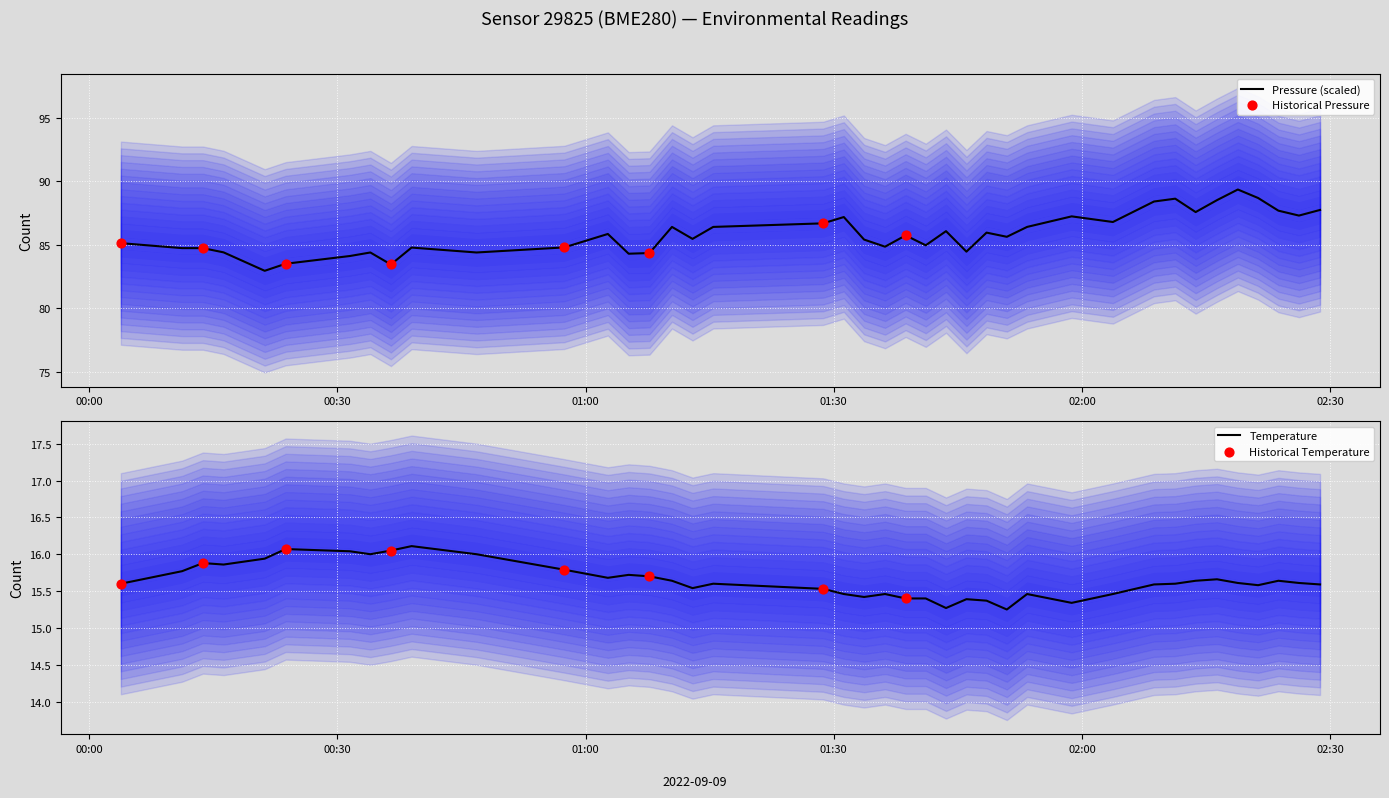

Which series has the largest Y range (max minus min)?

pressure